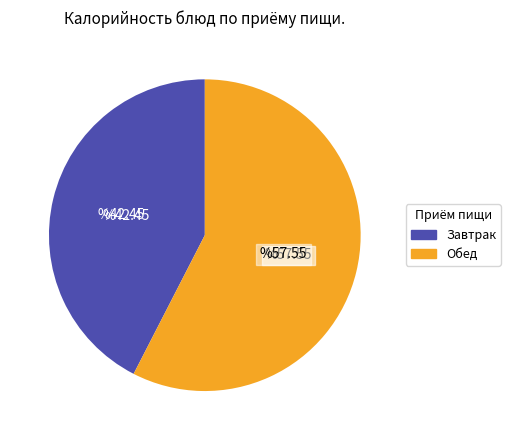

Does Обед account for over 50% of the chart?

Yes